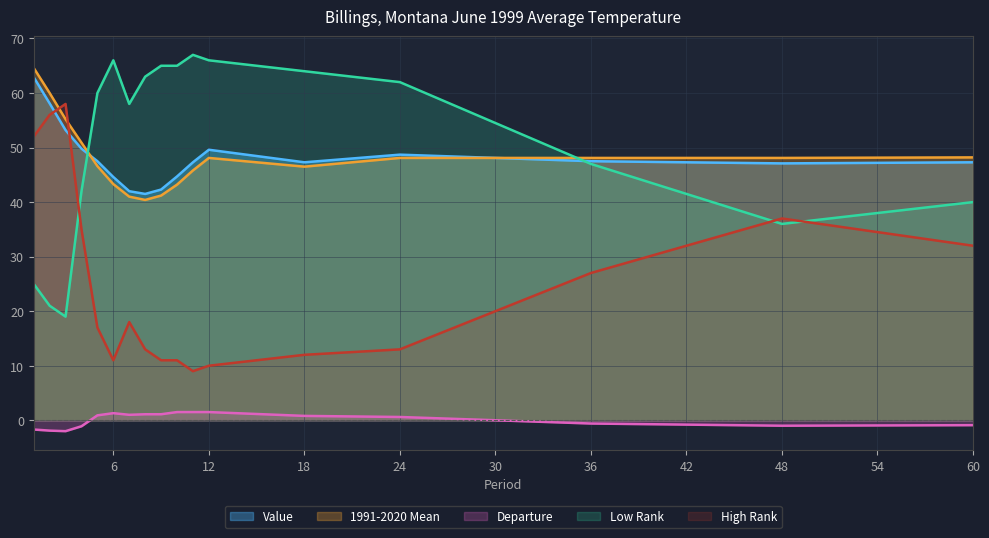

Which series changed the most between 1 and 60?

High Rank